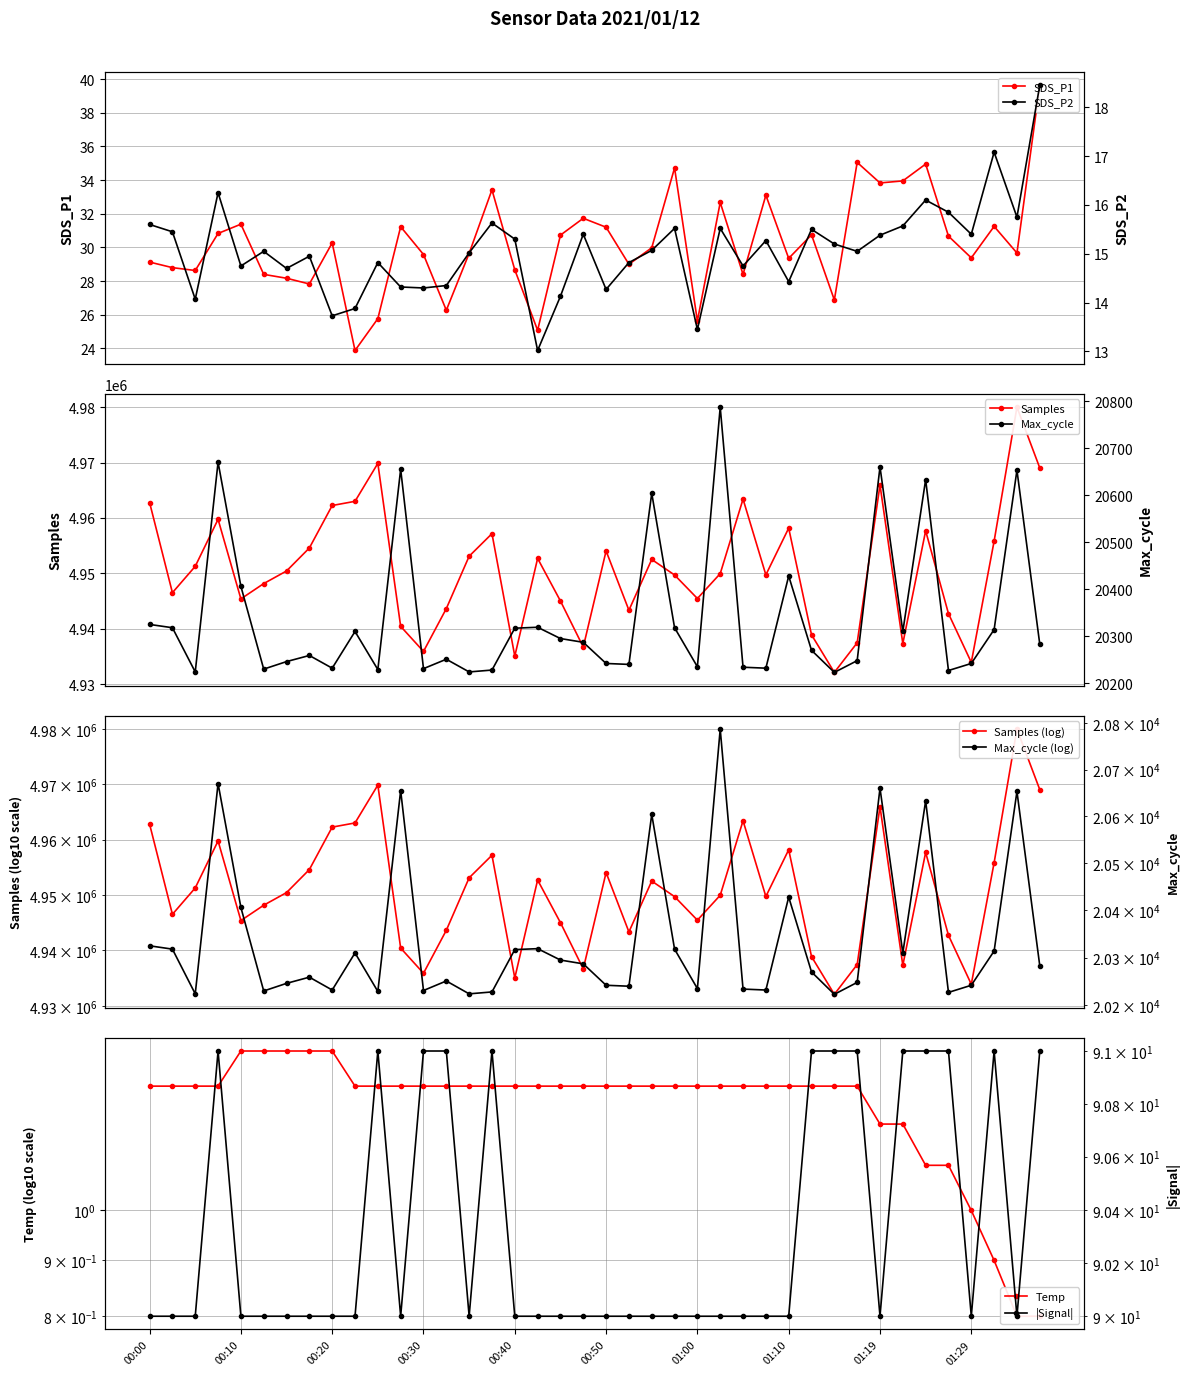

True or false: Signal and Temp intersect in this chart.

False